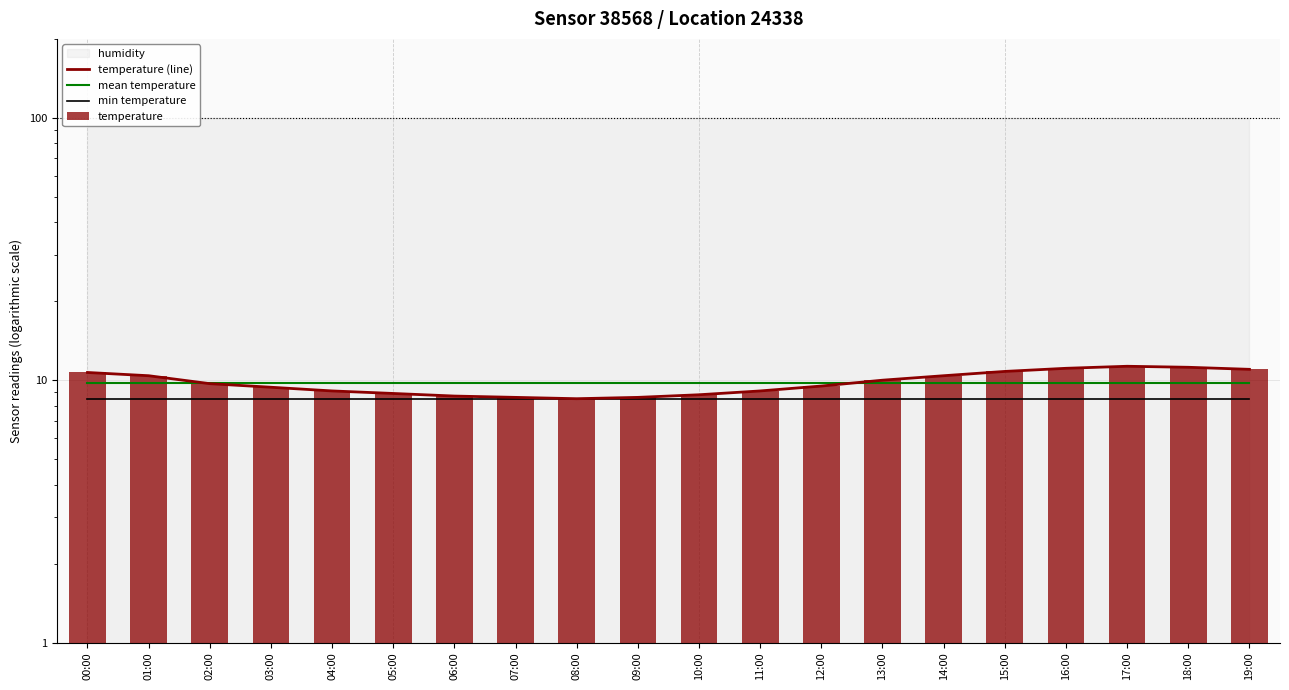

The temperature series shows 1.8 at 04:00. True or false?

False